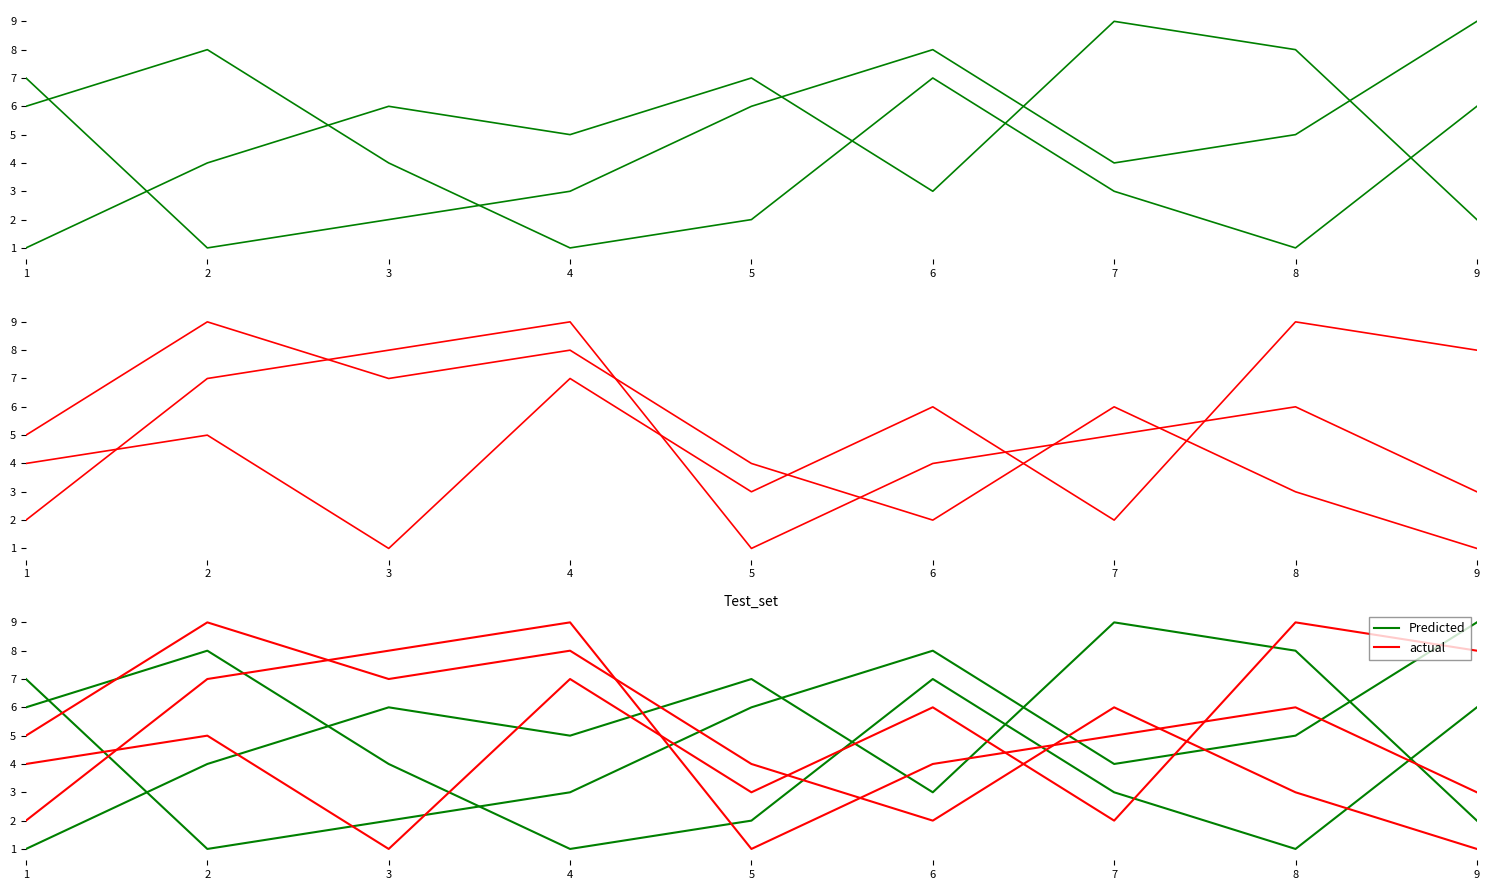

After their last crossing, which series has the higher values: actual or Predicted?

actual